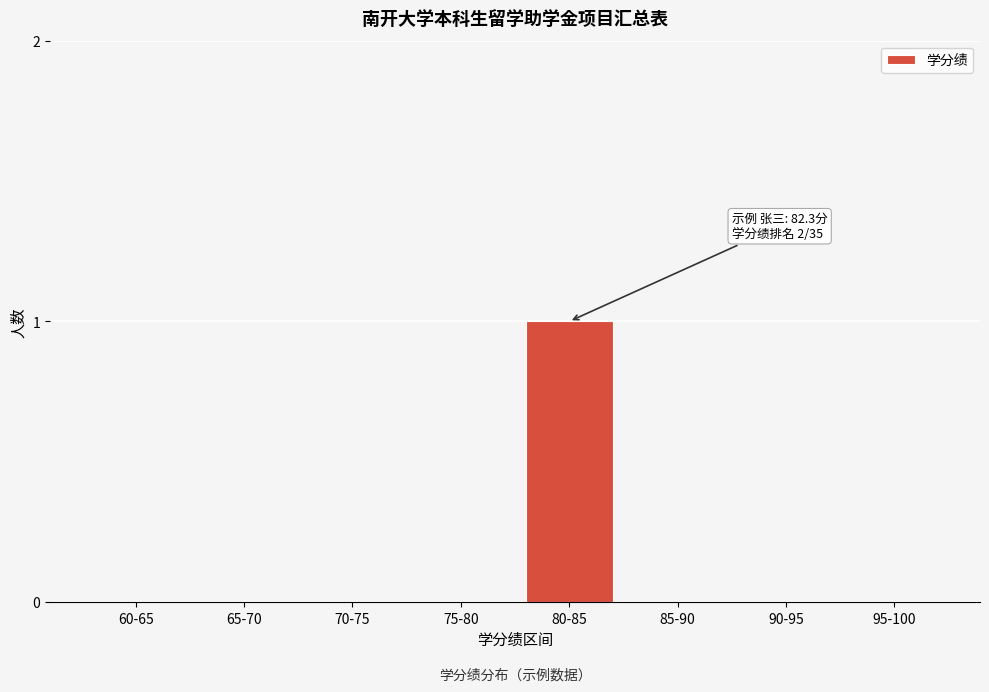

Reading left to right, transcribe all the data shown in this chart.

60-65=0	65-70=0	70-75=0	75-80=0	80-85=1	85-90=0	90-95=0	95-100=0